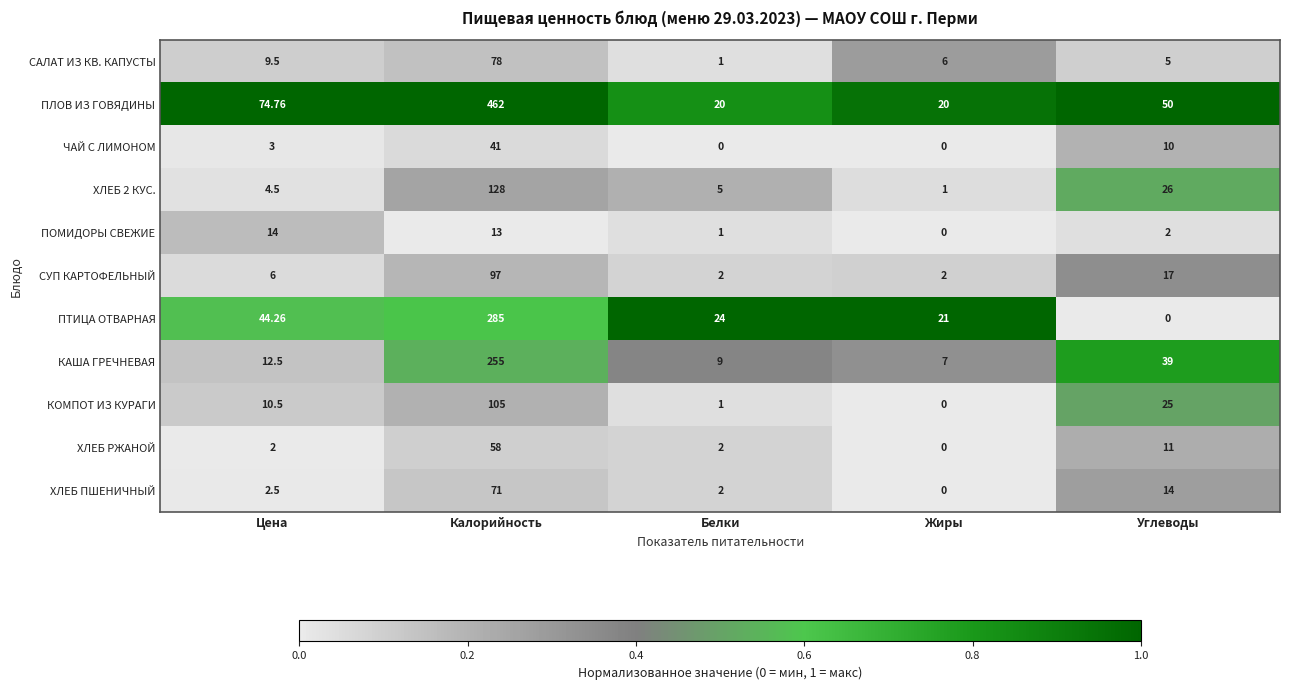

Which series changed the most between Цена and Белки?

ПЛОВ ИЗ ГОВЯДИНЫ